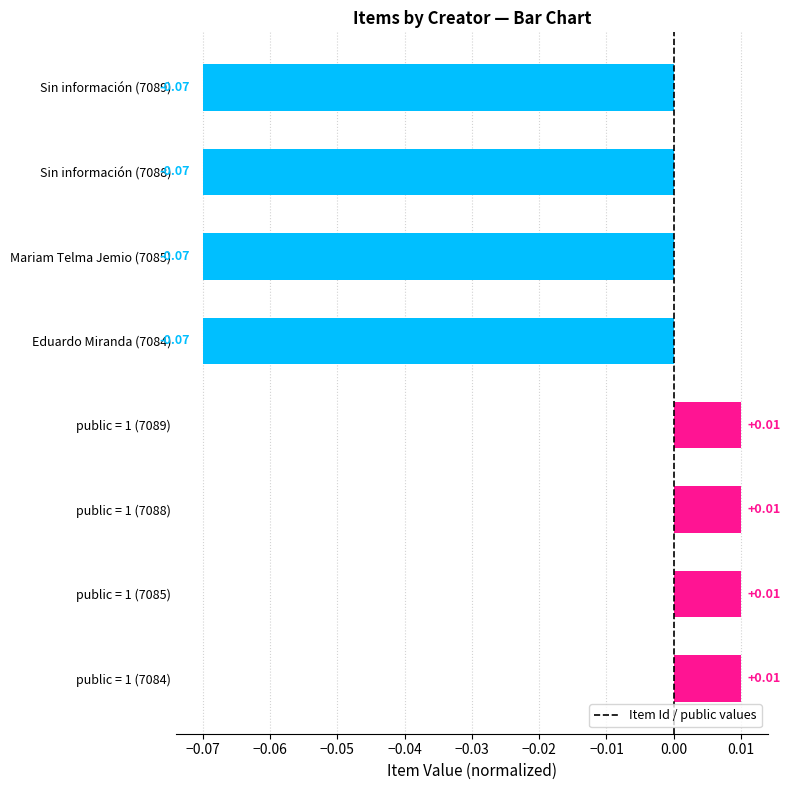

Between Sin información (7088) and public = 1 (7089), which is larger?

public = 1 (7089)